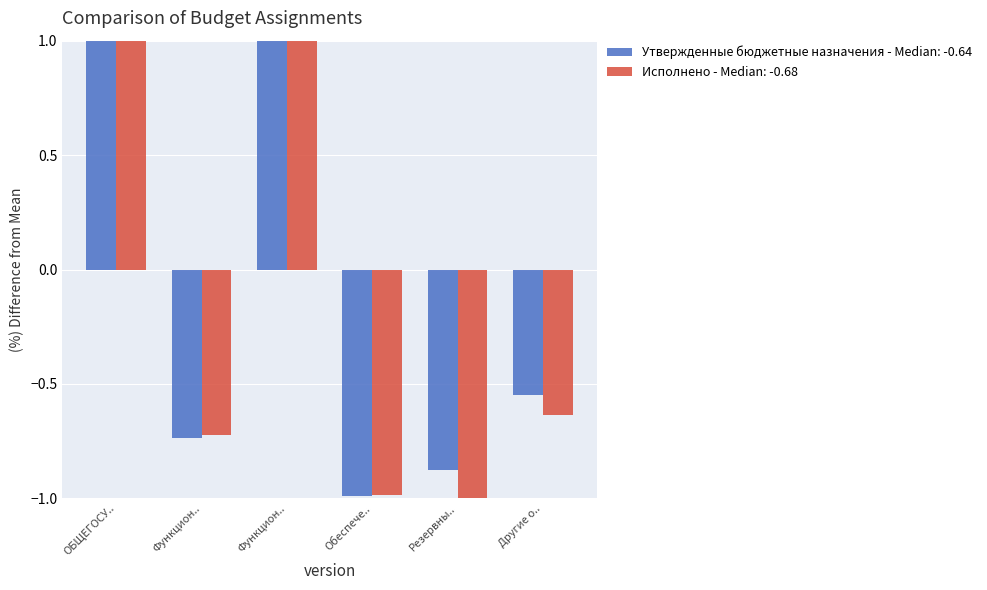

Does the chart contain any negative values?

Yes